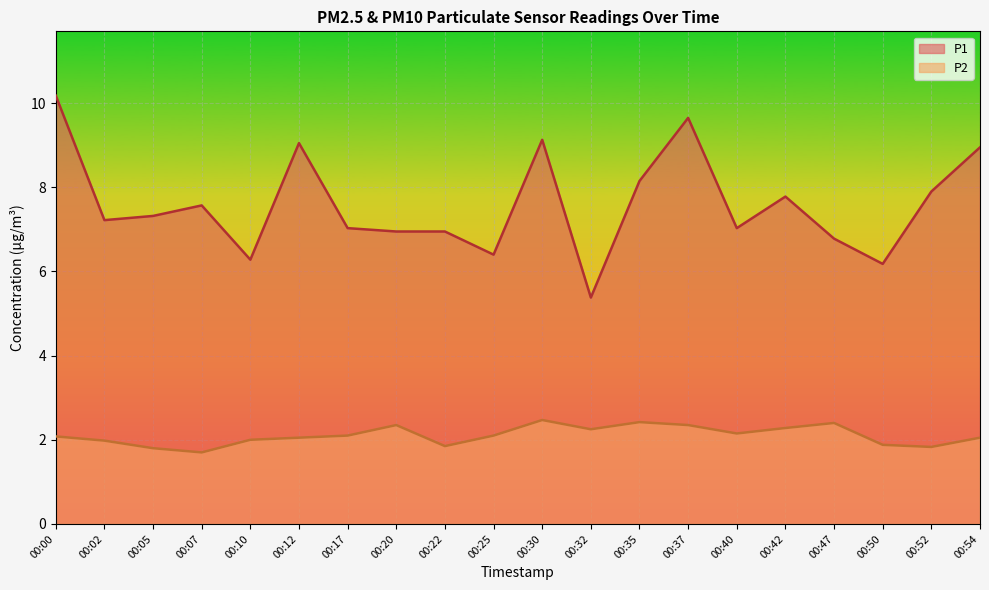

At how many categories does at least one series exceed 8?

6